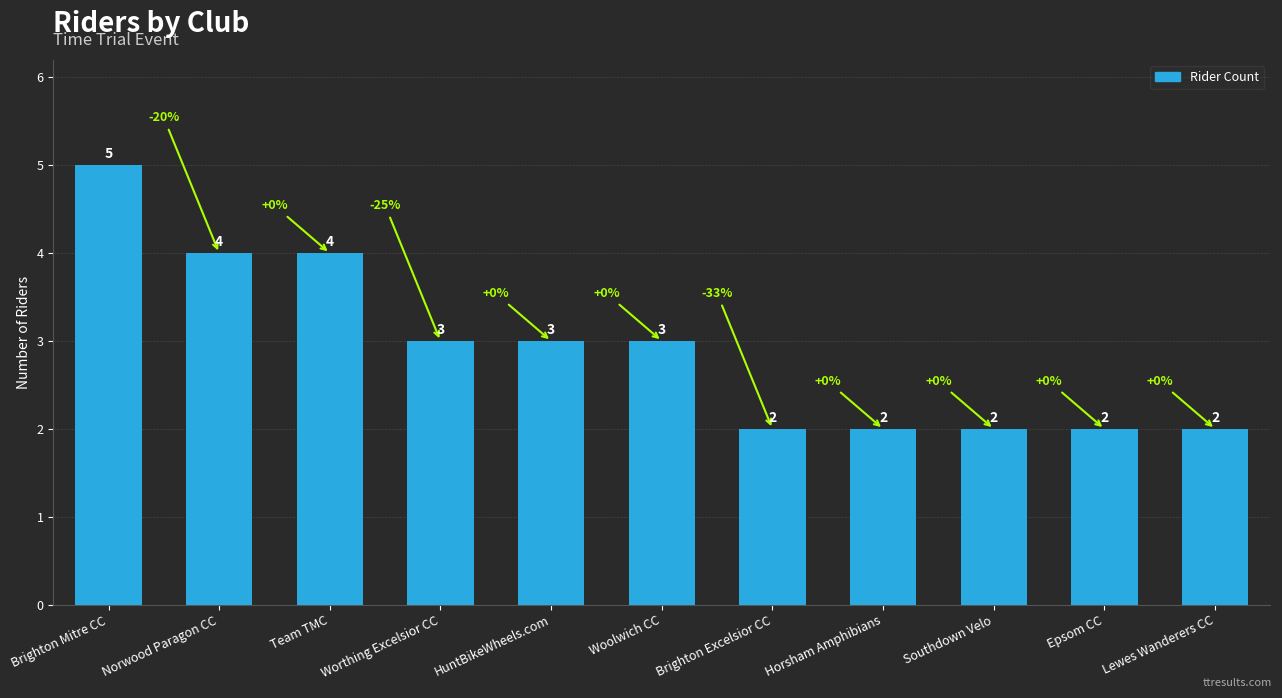

How many values are between 2 and 4?

10